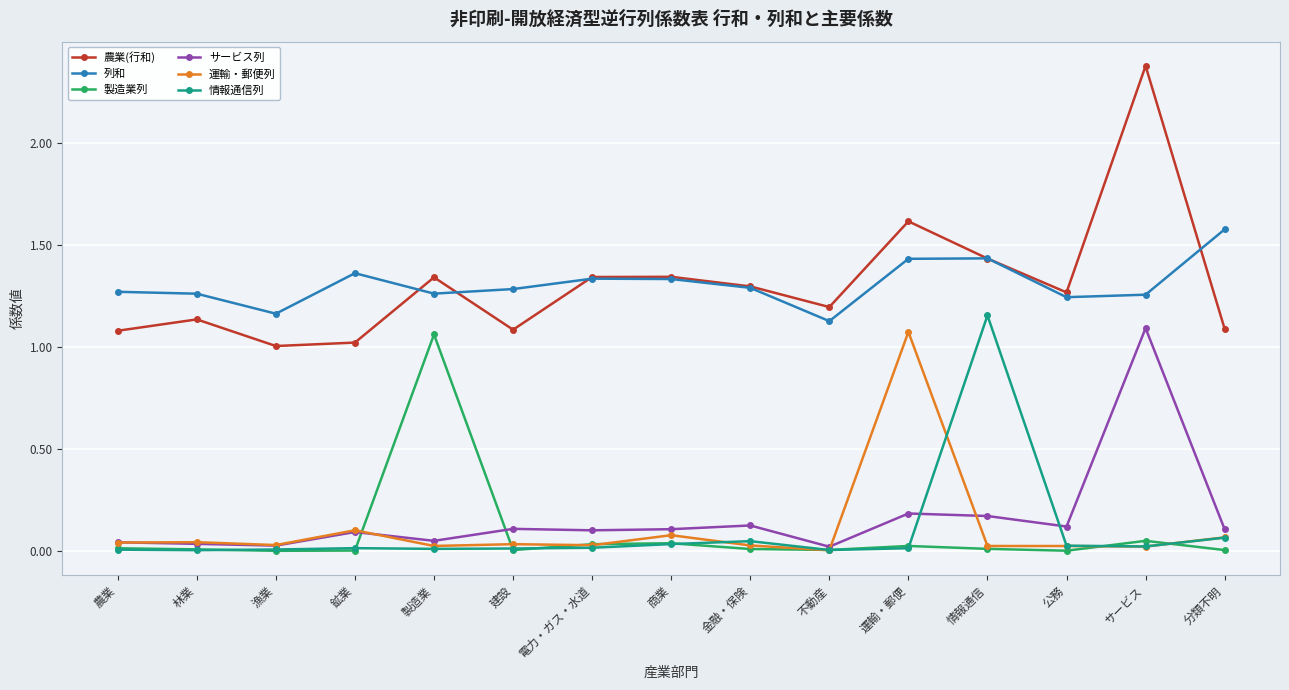

Is the value of 製造業列 at 林業 greater than the value of サービス列 at 金融・保険?

No